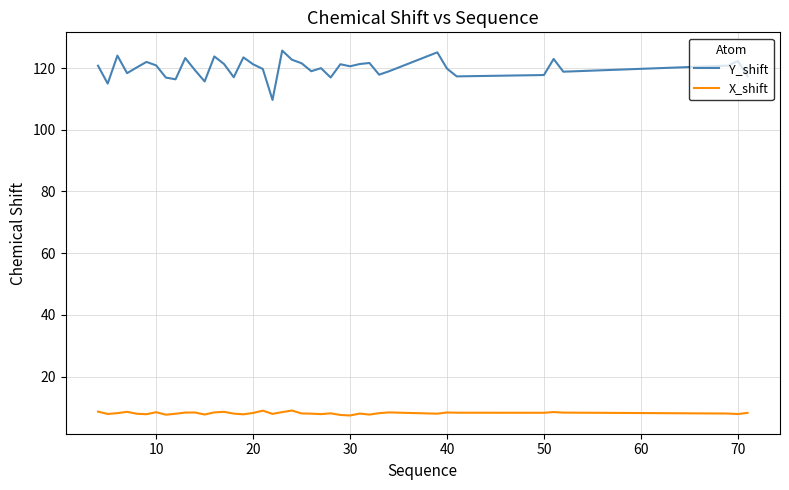

True or false: X_shift and Y_shift intersect in this chart.

False